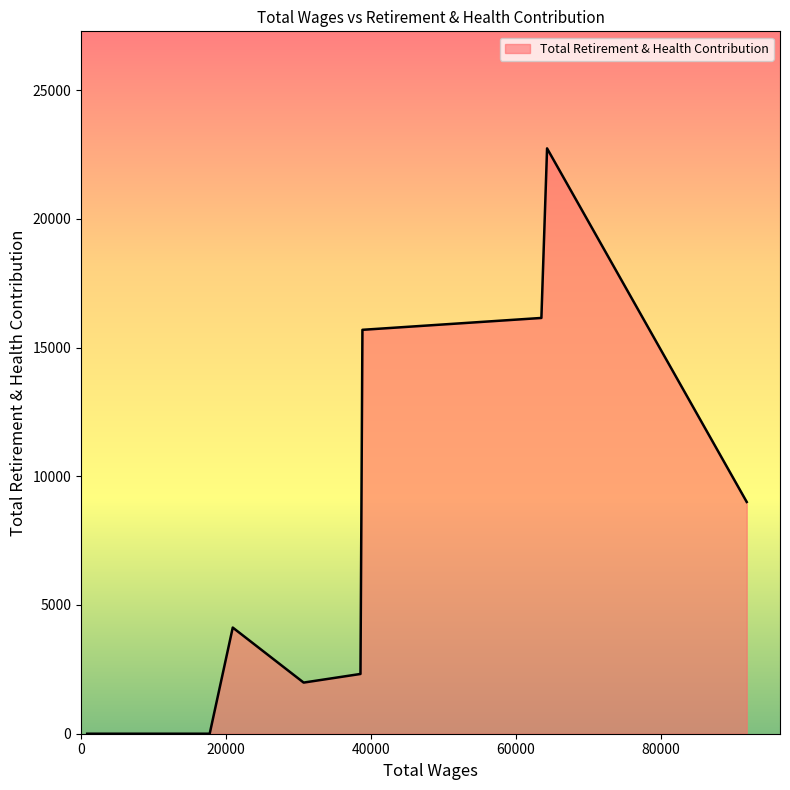

What is the difference between the maximum and minimum values?

22733